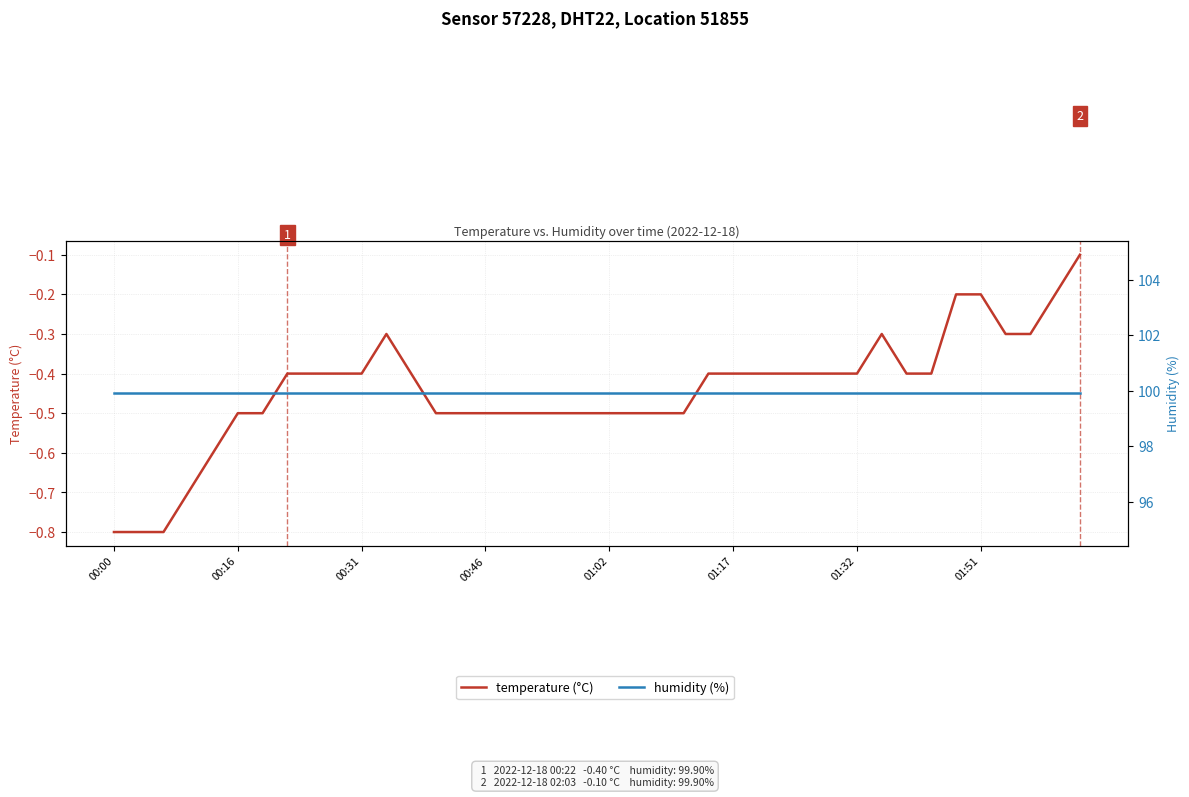

What is the maximum value shown in the chart?

99.9